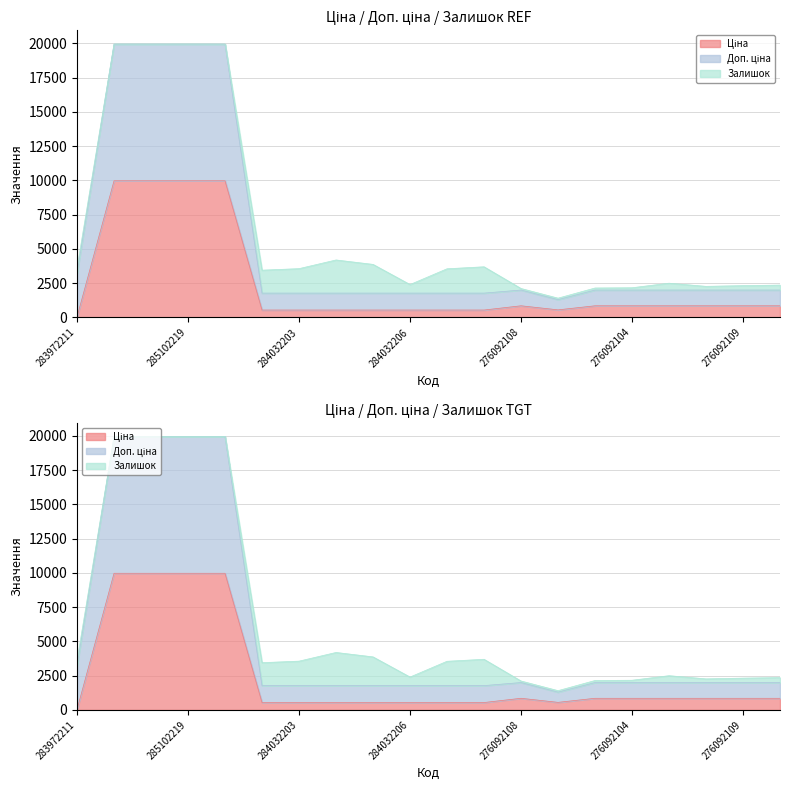

What is the value of the Ціна point at the 6th from the left?

539.0